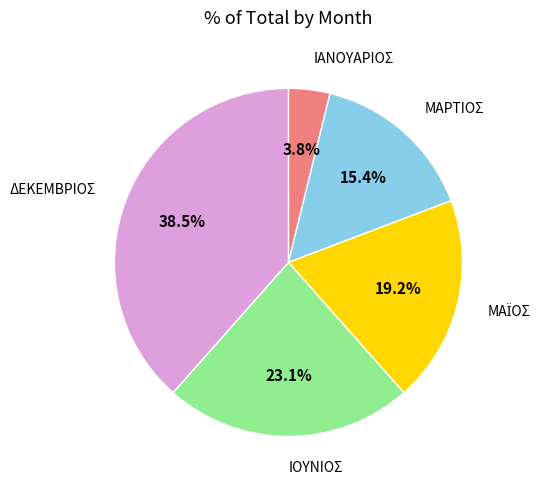

Does any single category account for the majority?

No